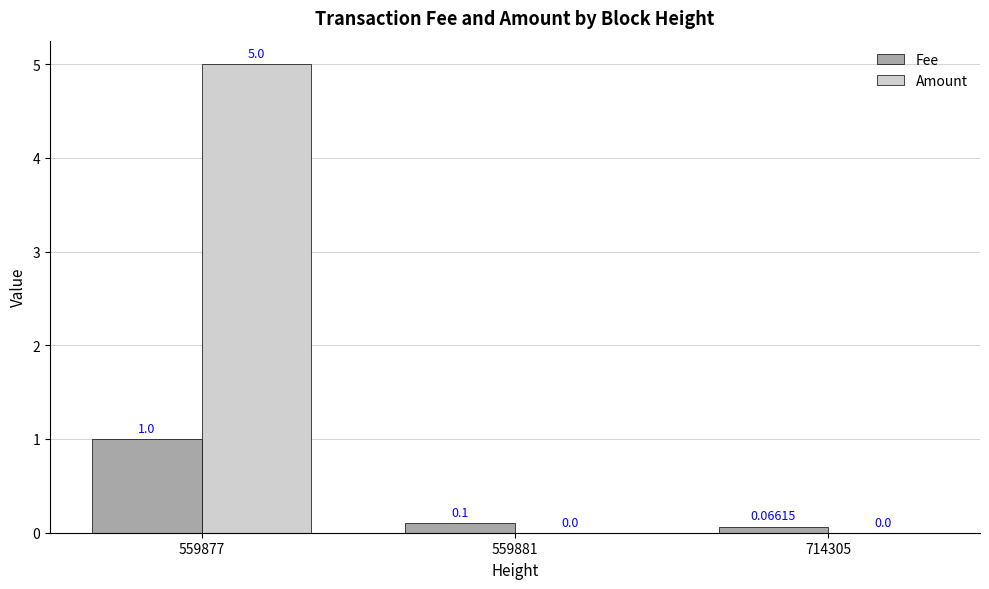

Reading left to right, list all the values displayed in this chart.

Fee: 1.0	0.1	0.1
Amount: 5.0	0.0	0.0